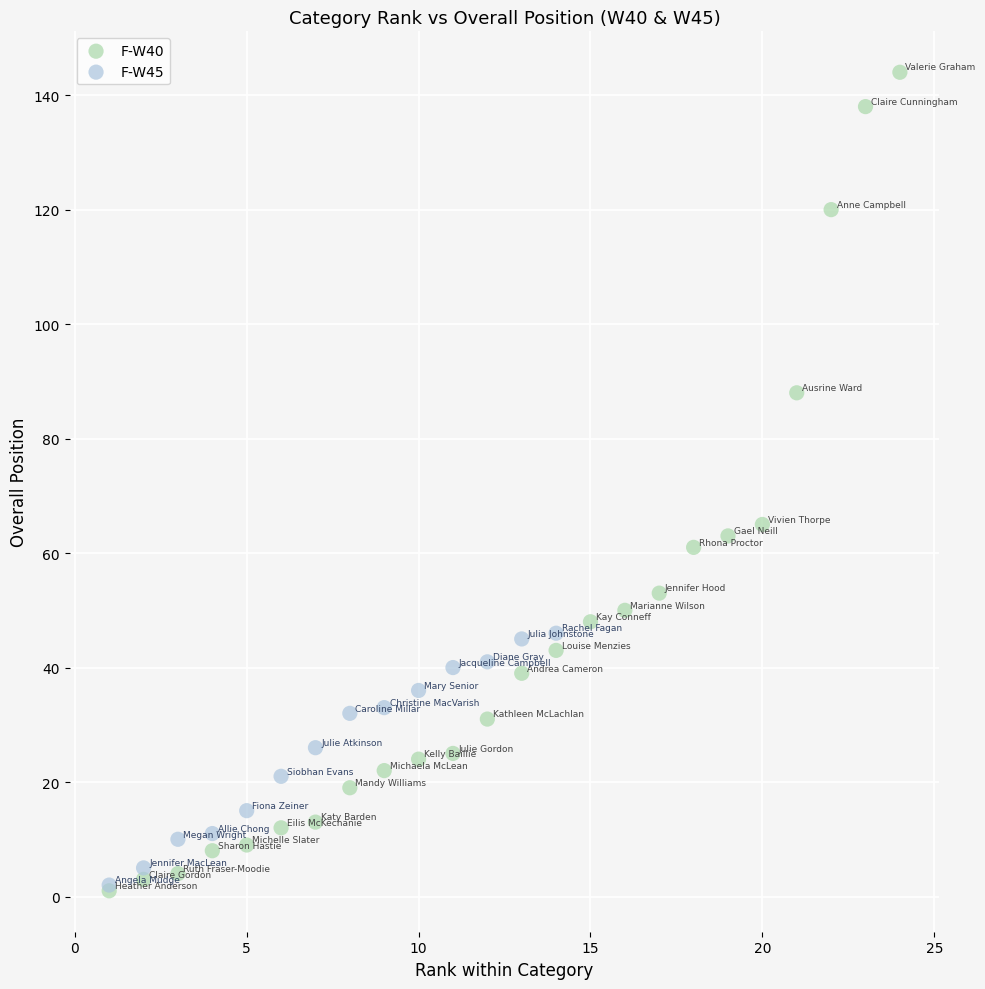

Which series has the widest spread of Y values?

F-W40